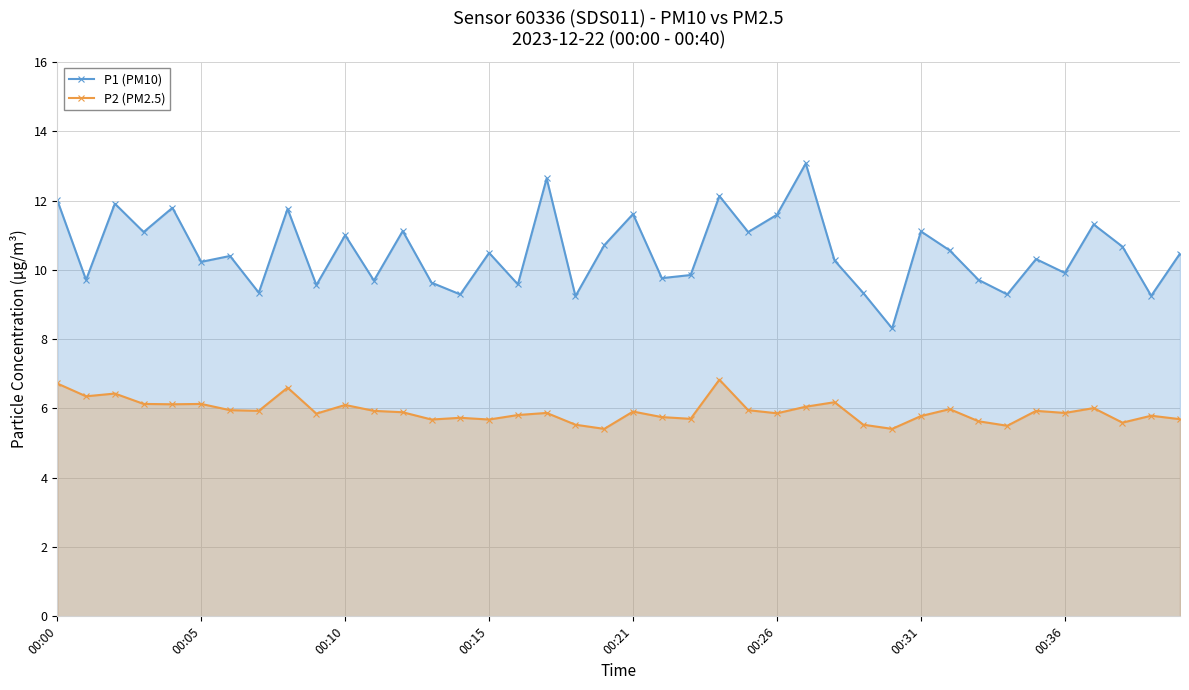

Rank the series by their maximum value, from highest to lowest.

P1 (PM10), P2 (PM2.5)